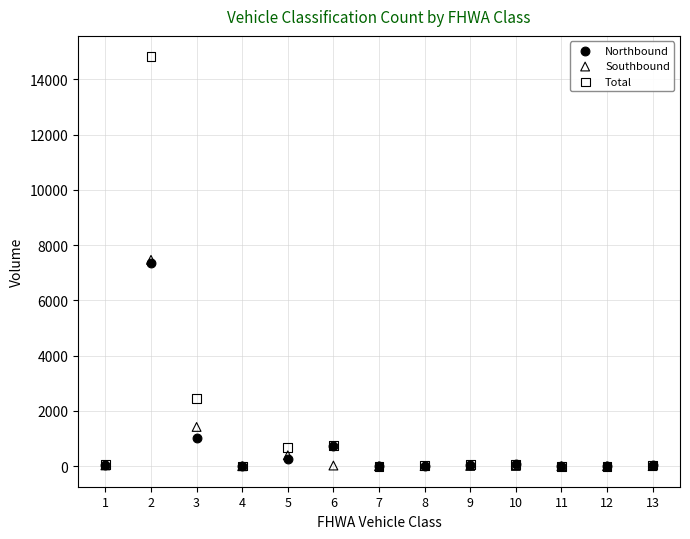

Which series reaches the maximum Y coordinate?

Total